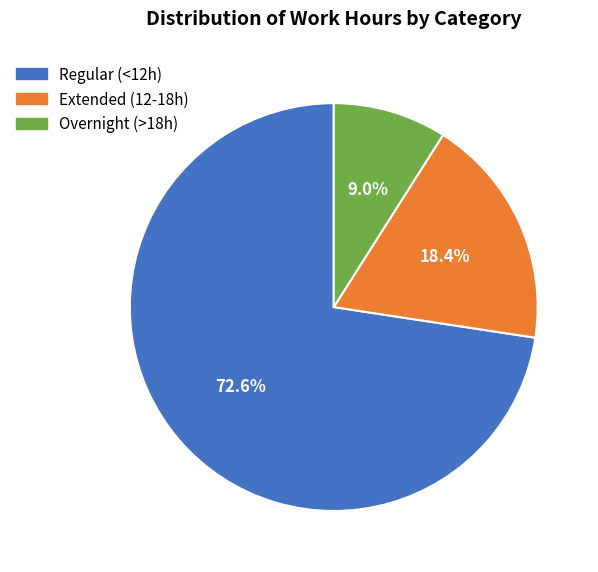

Is there any slice that represents more than half of the pie?

Yes